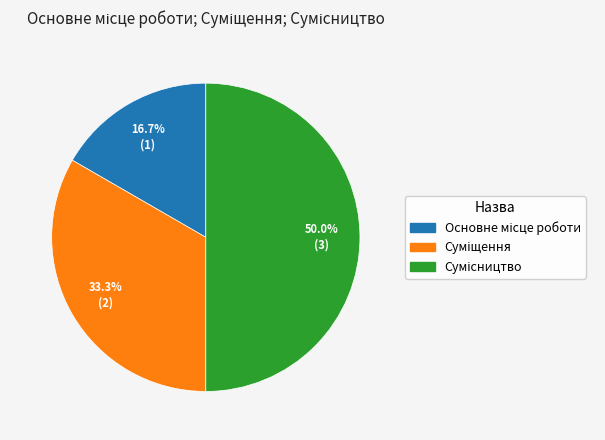

Rank the categories by value from lowest to highest.

Основне місце роботи, Суміщення, Сумісництво